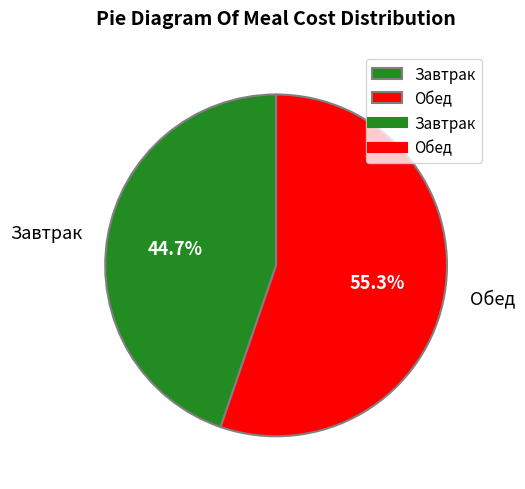

Count the number of slices in the pie.

2